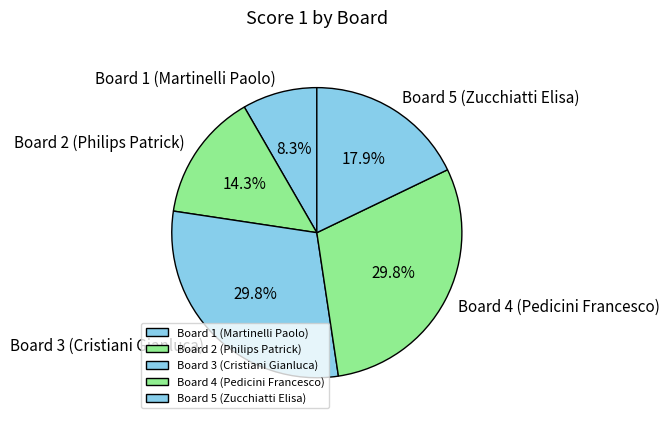

Is there any slice that represents more than half of the pie?

No